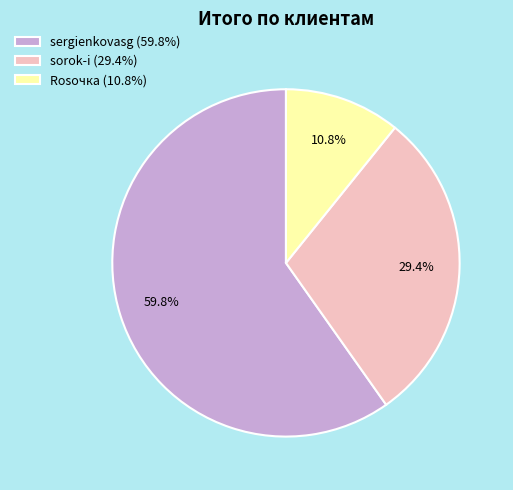

Which category accounts for the majority?

sergienkovasg